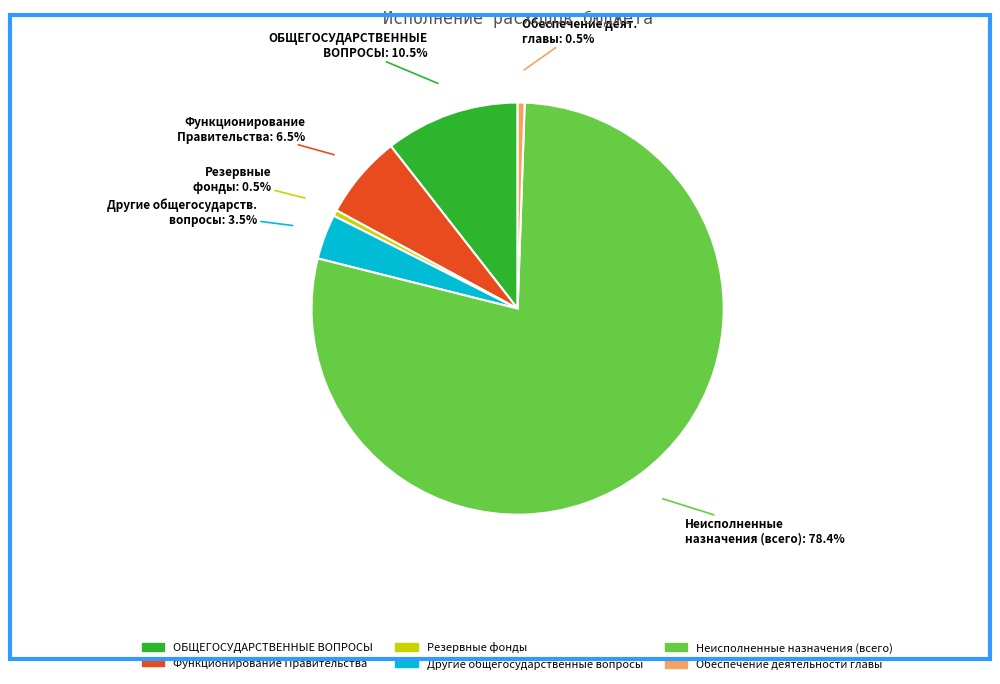

Is there any slice that represents more than half of the pie?

Yes